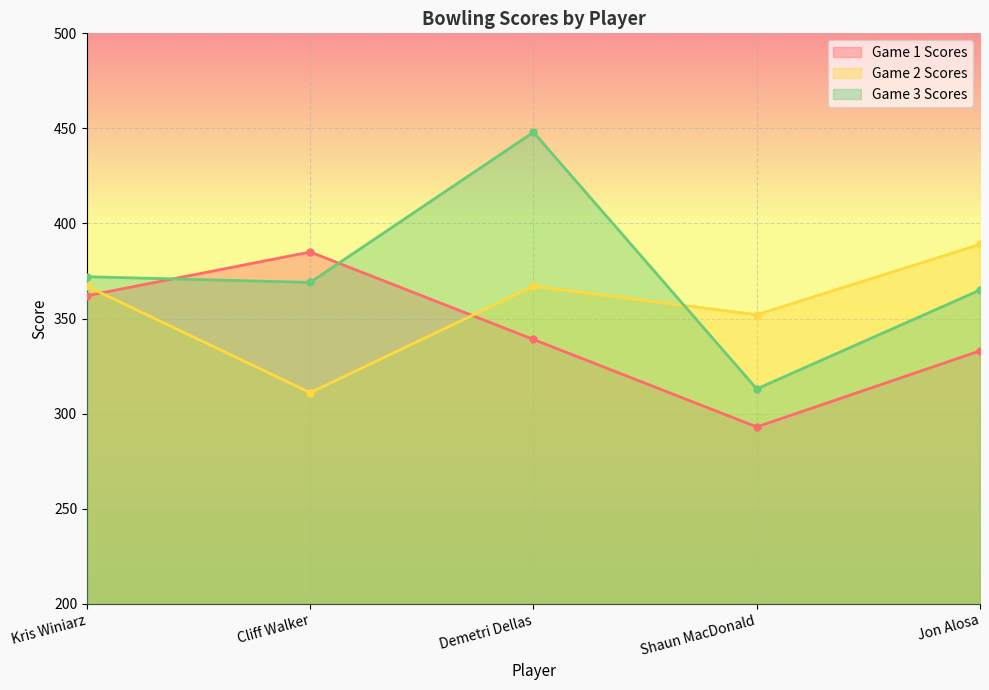

What is the value of the Game 2 Scores point at the 5th from the left?

389